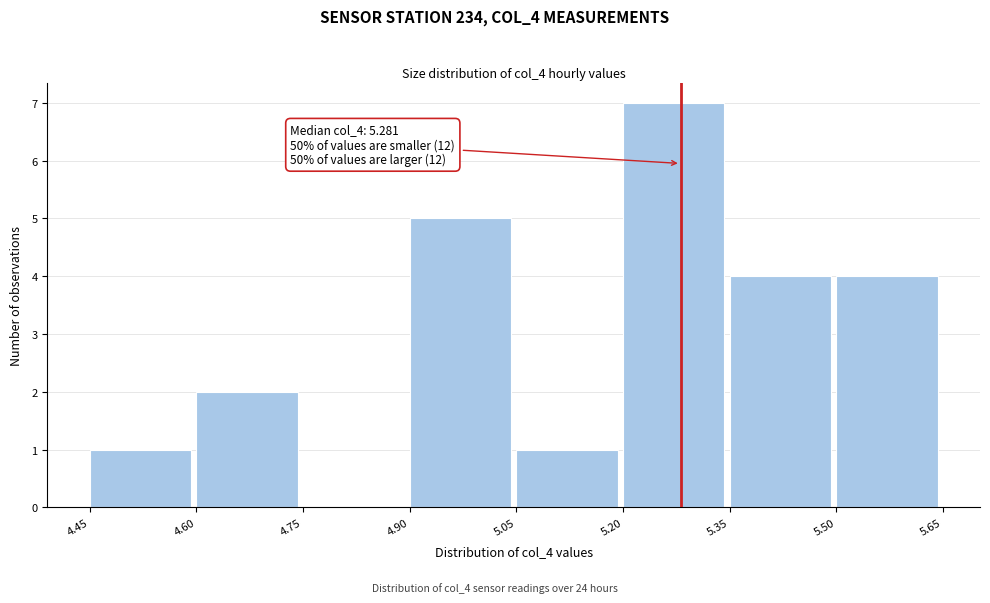

Over which range of the x-axis is the bar tallest?

5.20 to 5.35